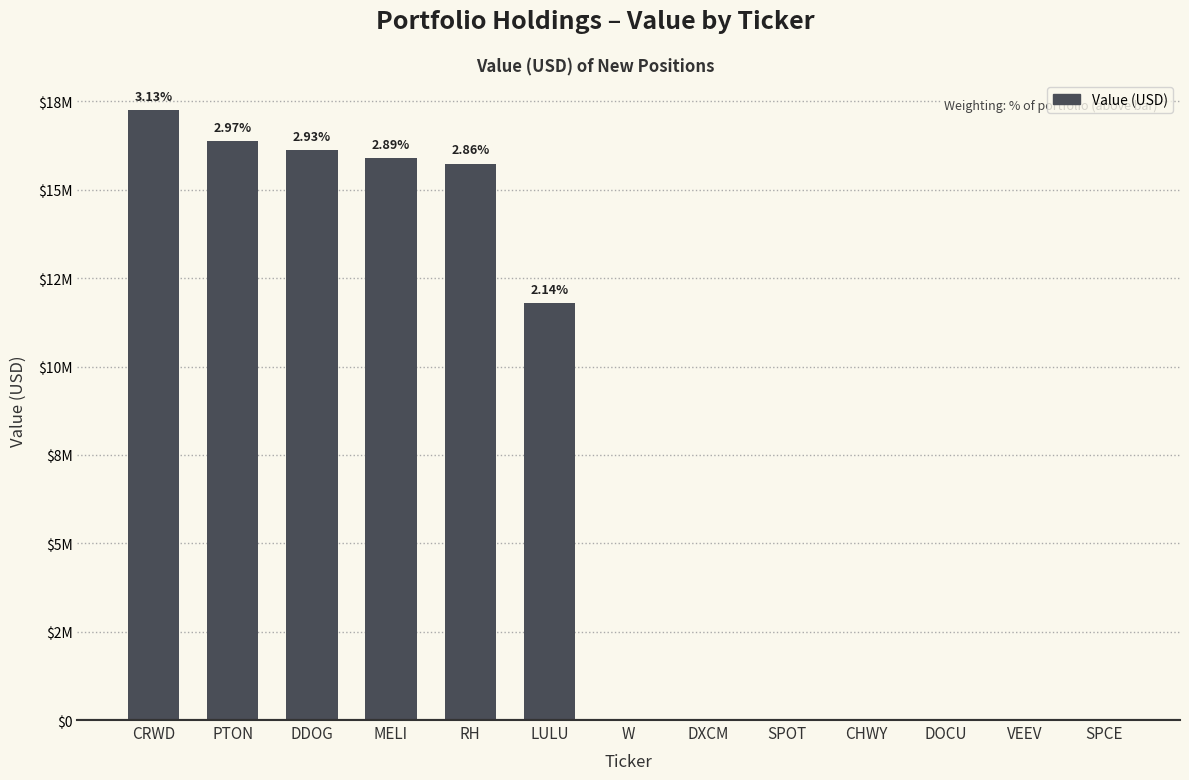

Reading left to right, extract all data points from this chart.

17243000	16376000	16123000	15900000	15740000	11791000	20000	4000	3000	0	2000	2000	0